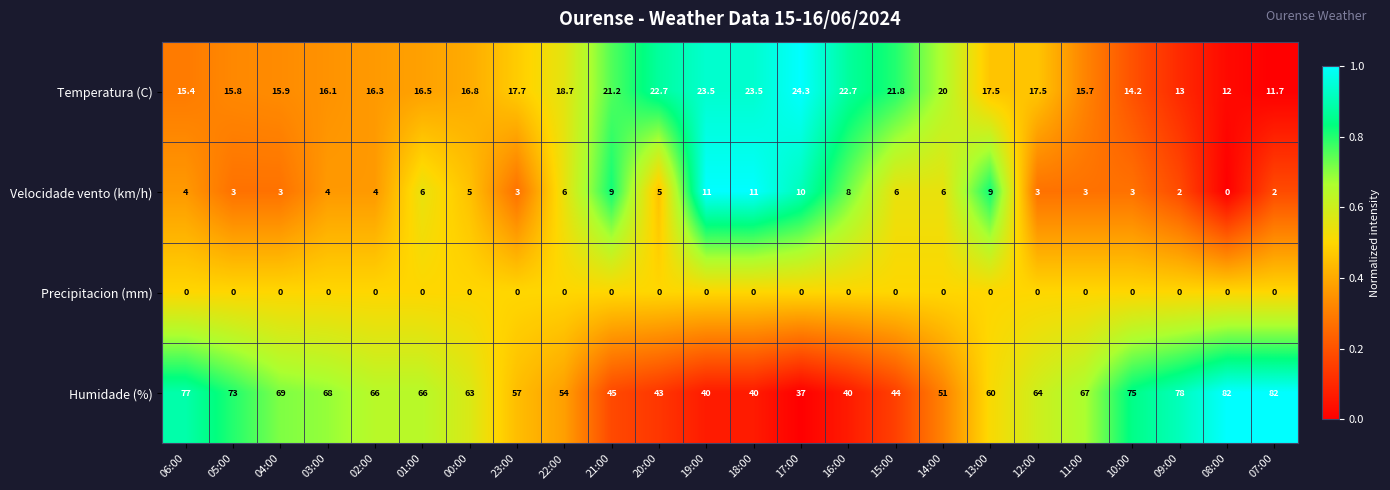

The value of Precipitacion (mm) at 12:00 is 0.0. True or false?

True